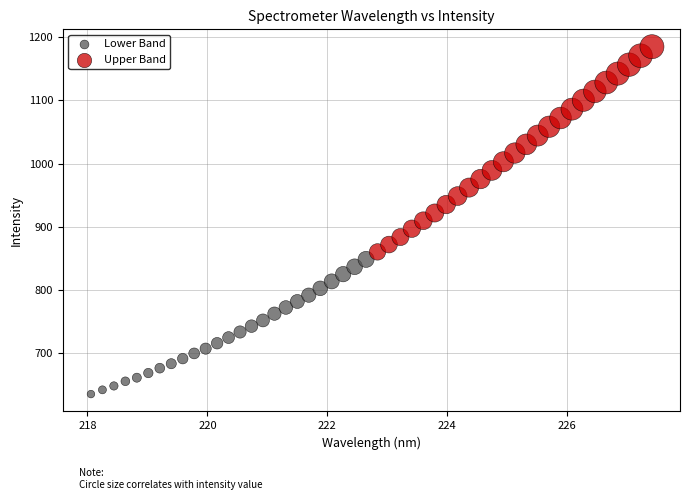

Which series contains the highest Y value?

Upper Band